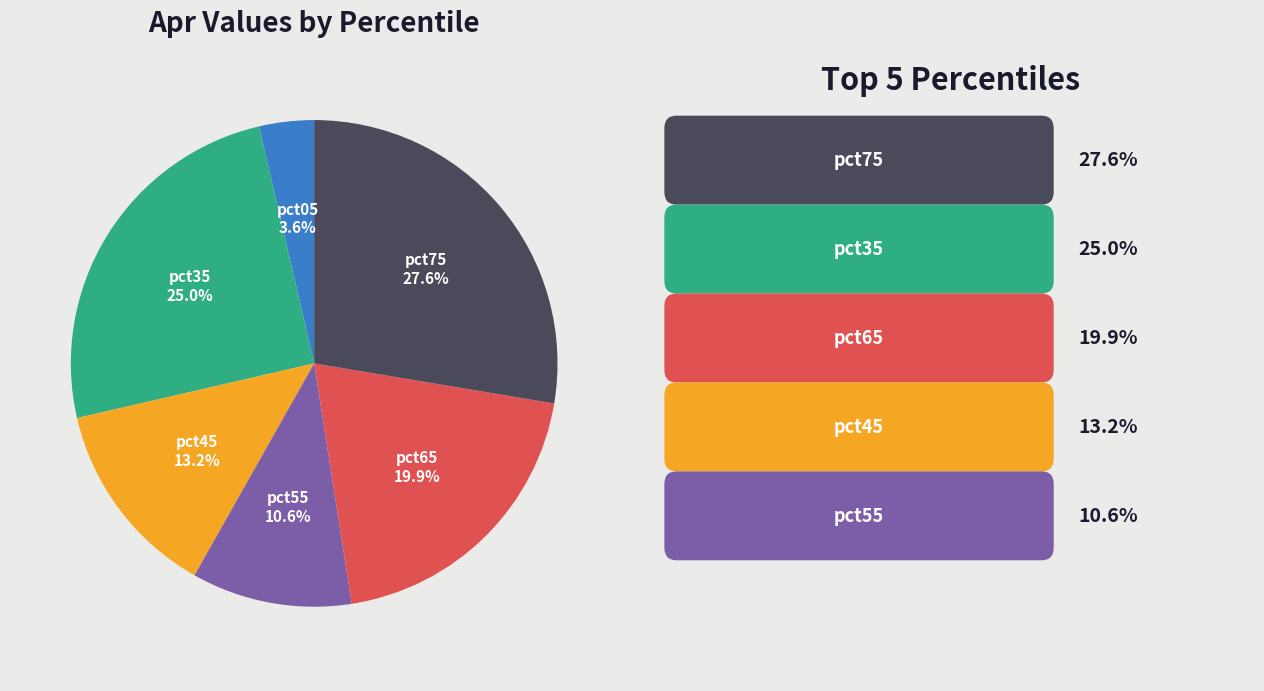

Is pct45 the majority of the pie?

No